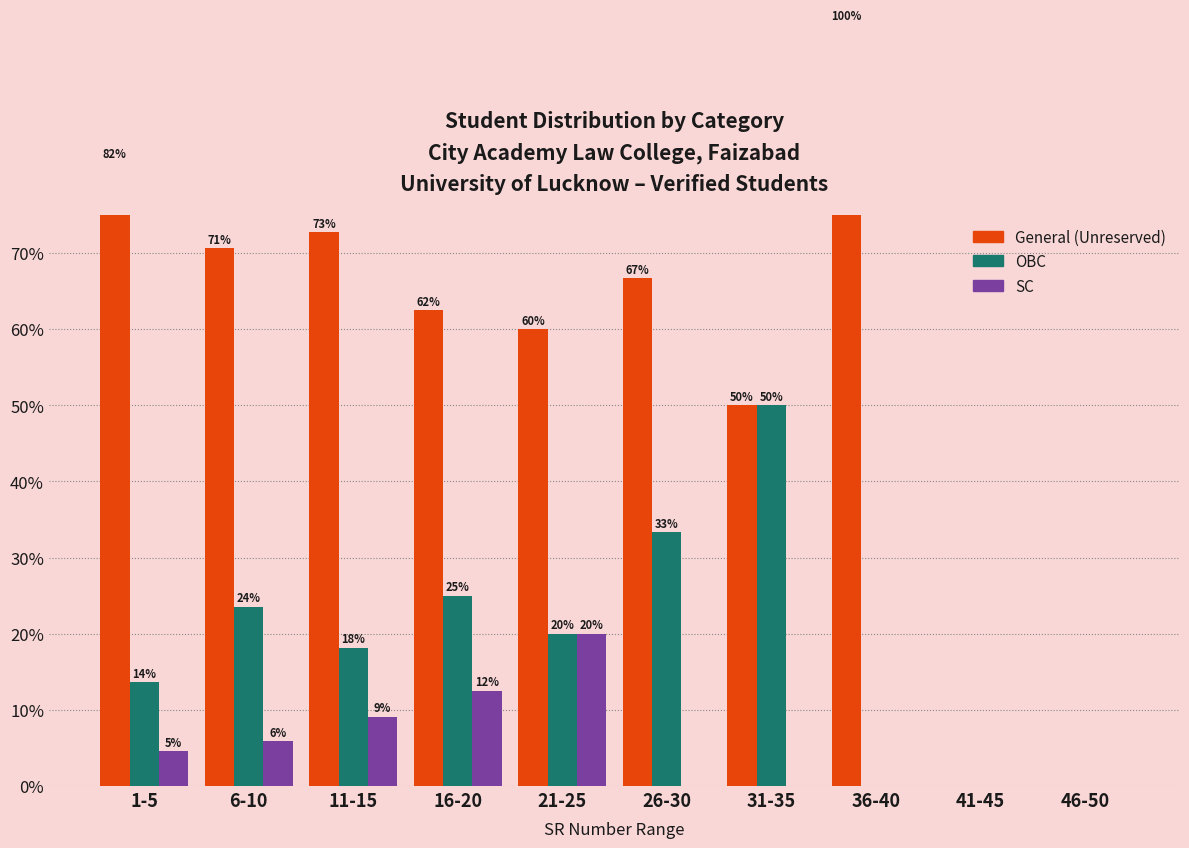

How many values in the General (Unreserved) series are below 66?

5